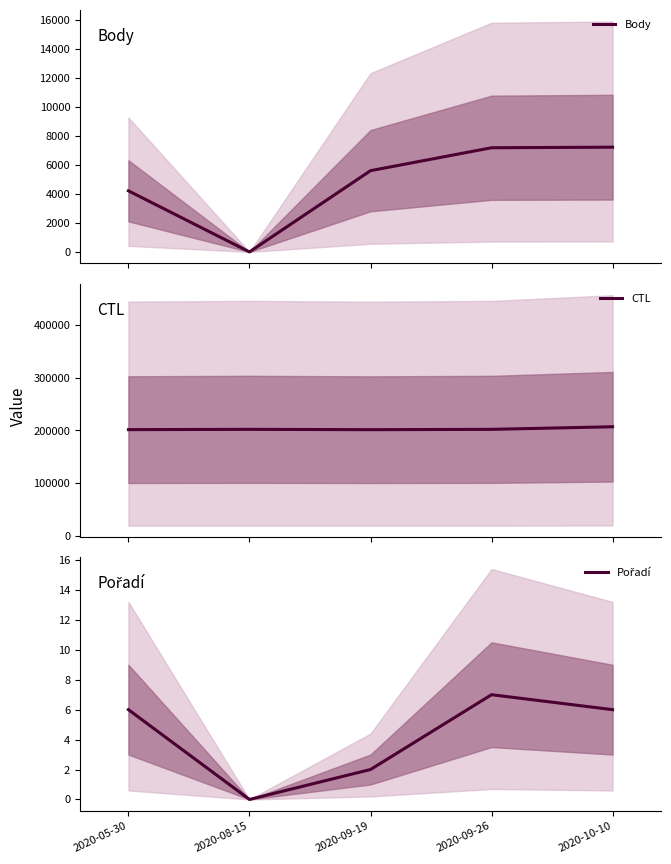

Rank the series by their maximum value, from highest to lowest.

CTL, Body, Pořadí